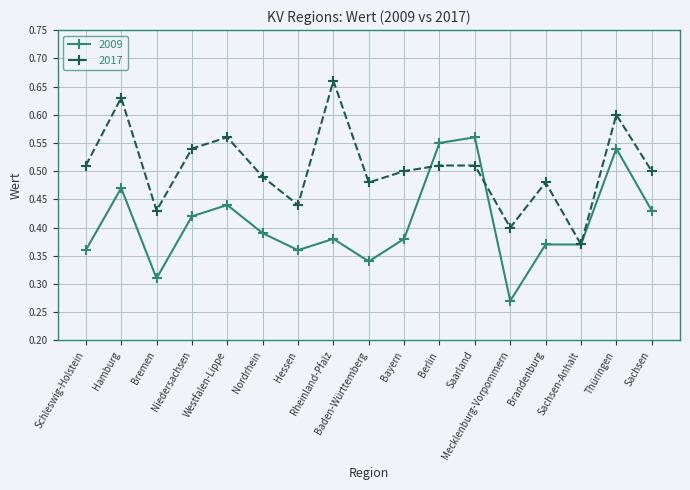

What are all the series names shown in the legend?

2009, 2017